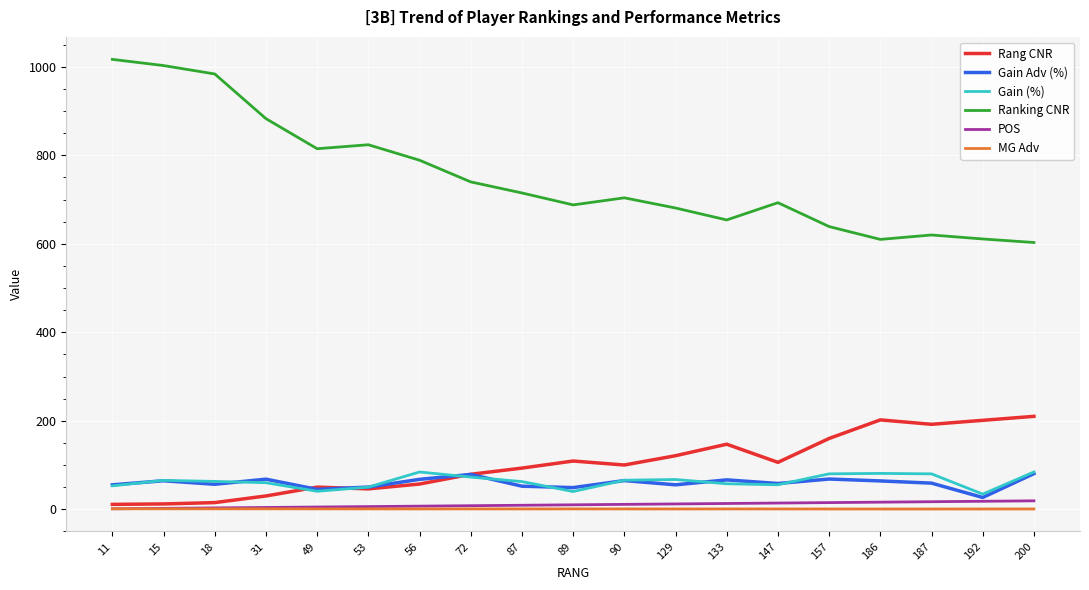

What is the difference between the highest and lowest values at 147?

692.3